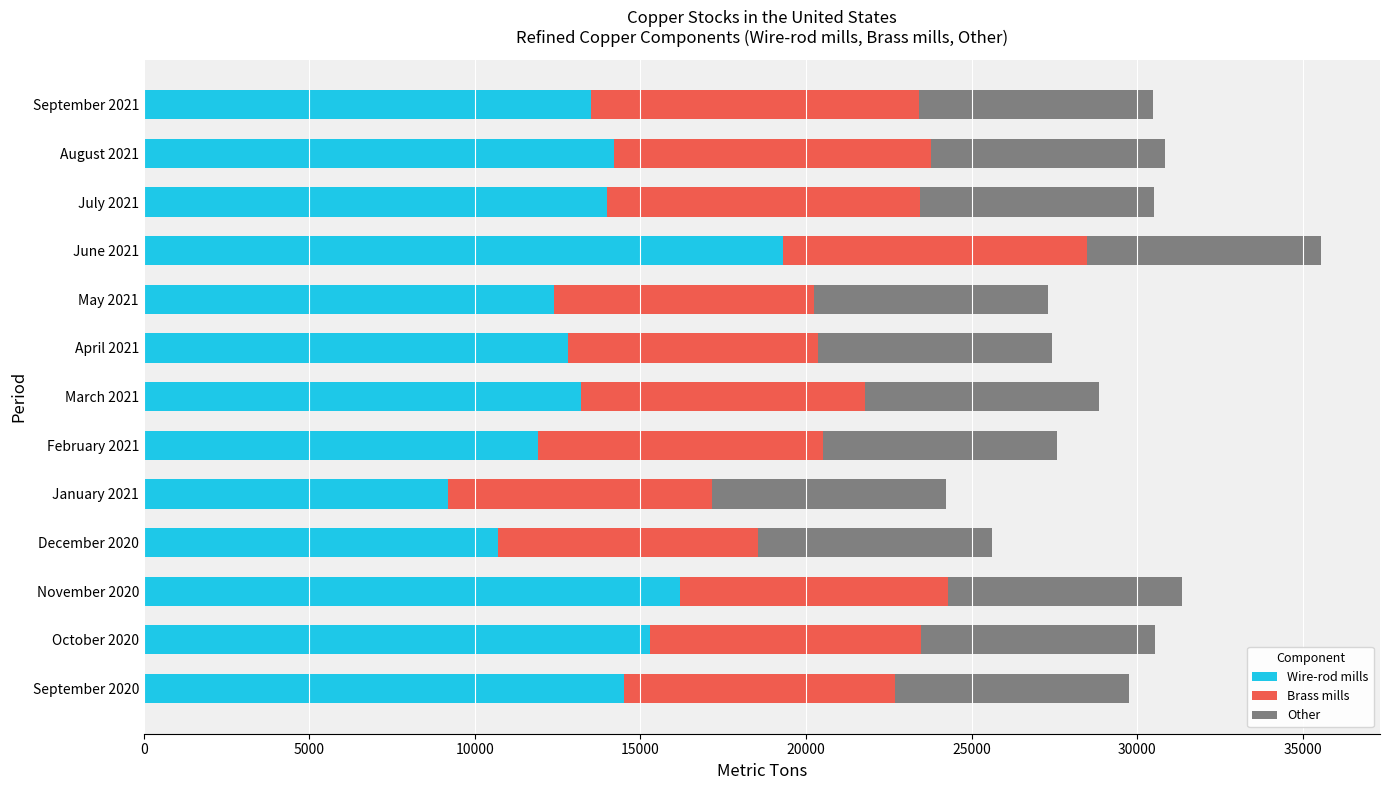

How many series are shown in this chart?

3